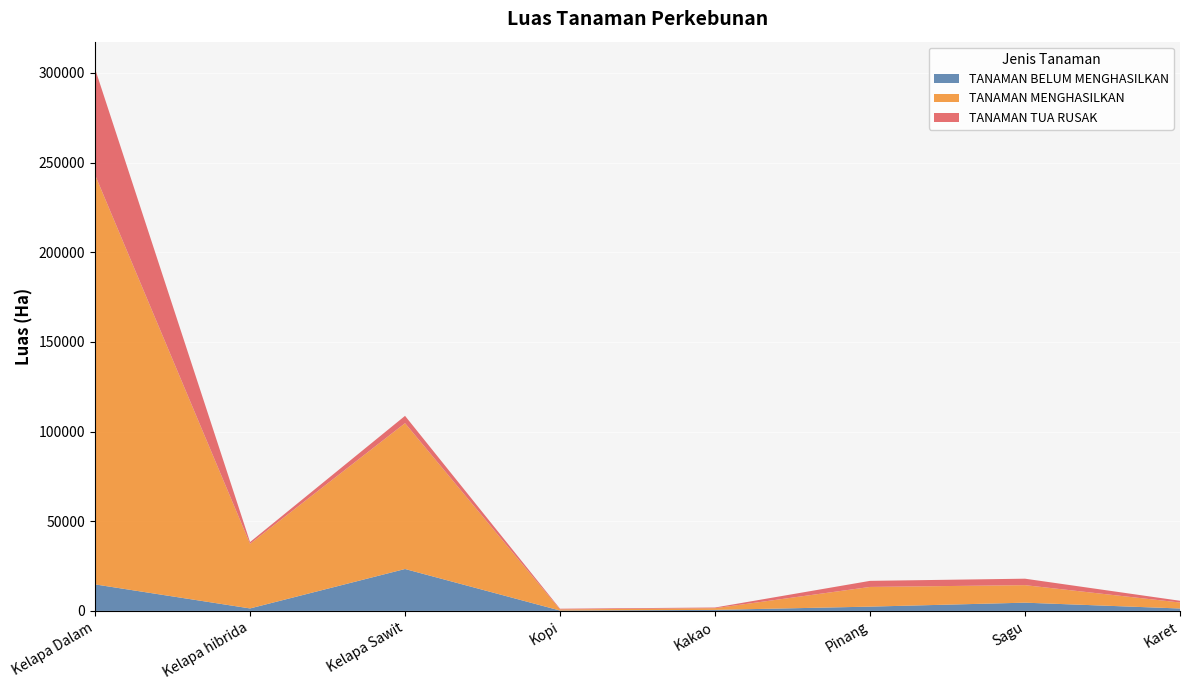

Reading left to right, extract all data points from this chart.

TANAMAN BELUM MENGHASILKAN: 14786	1377	23371	200	564	2386	4592	1348
TANAMAN MENGHASILKAN: 228371	36048	81320	612	945	10982	9772	3334
TANAMAN TUA RUSAK: 59194	978	4086	402	379	3387	3600	971